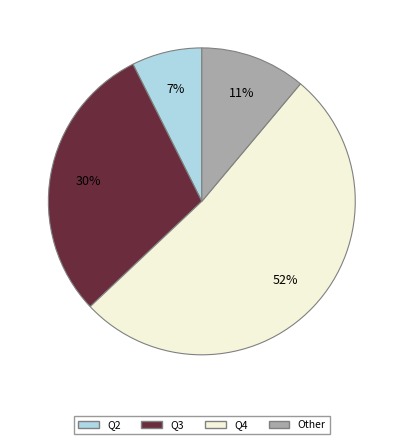

To the nearest percent, what percentage of the pie is Q3?

30%